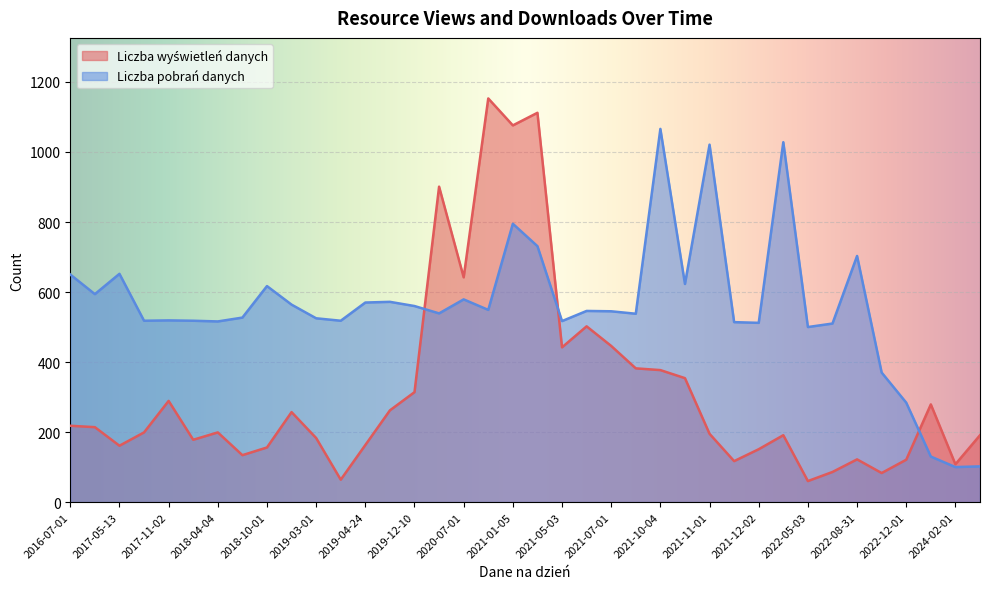

Which series has the largest total across all categories?

Liczba pobrań danych